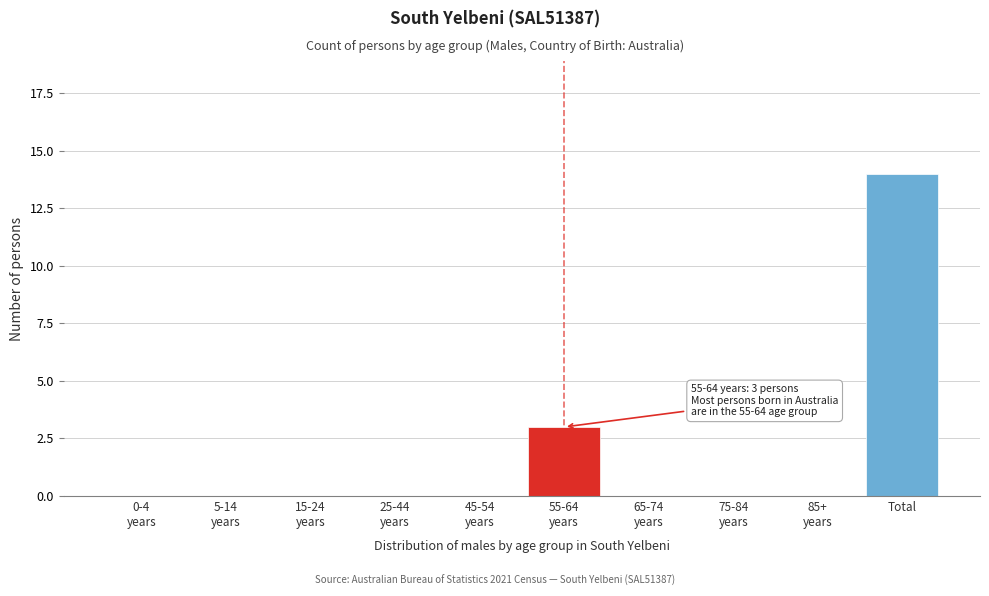

The chart shows a value of 7 at Total. True or false?

False